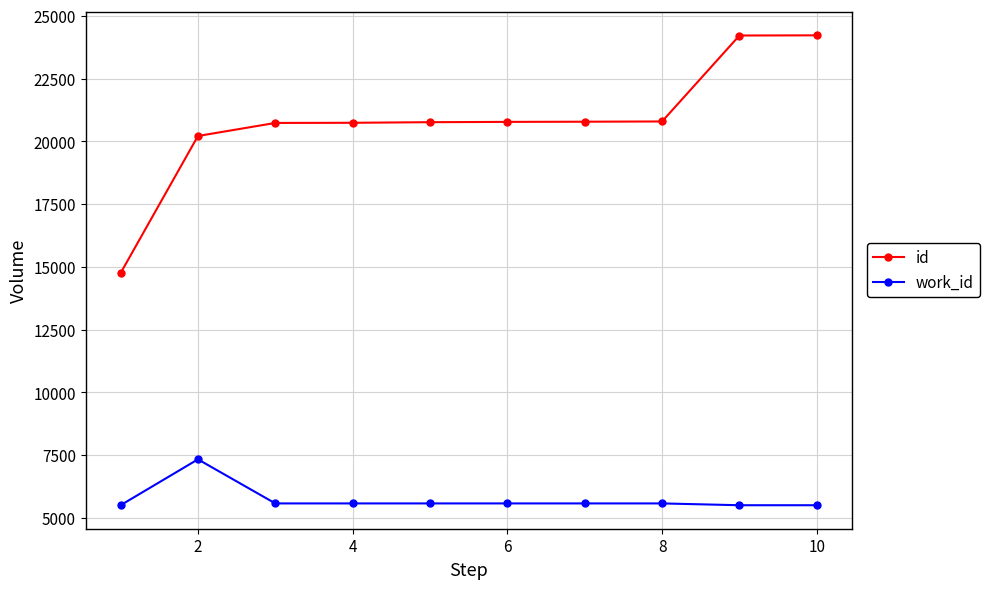

What is the average value of the work_id series?

5733